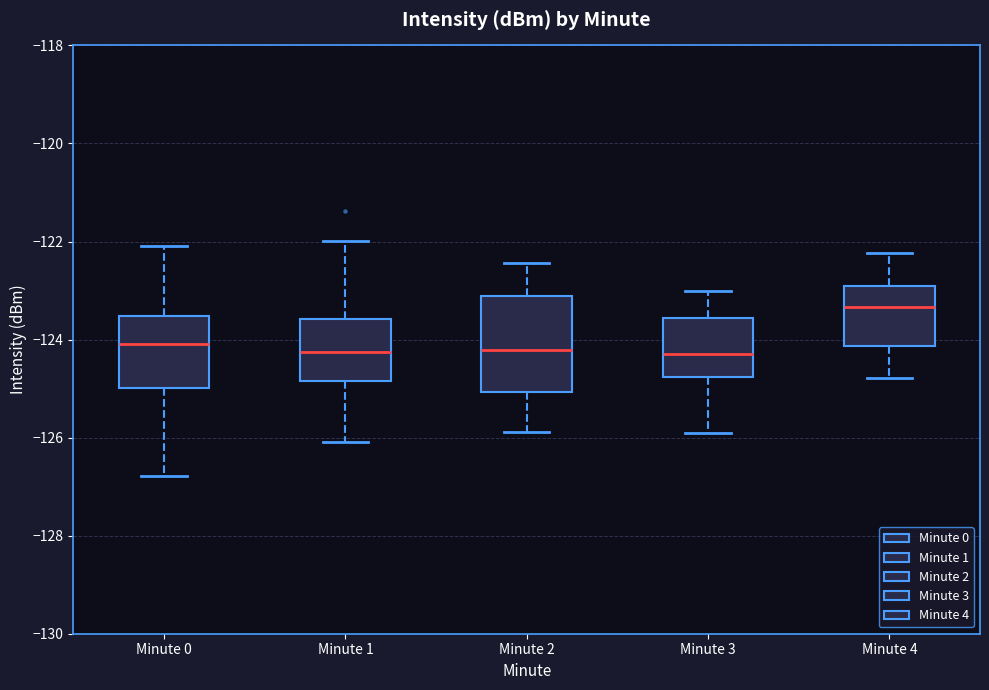

Which box has the highest median line?

Minute 4